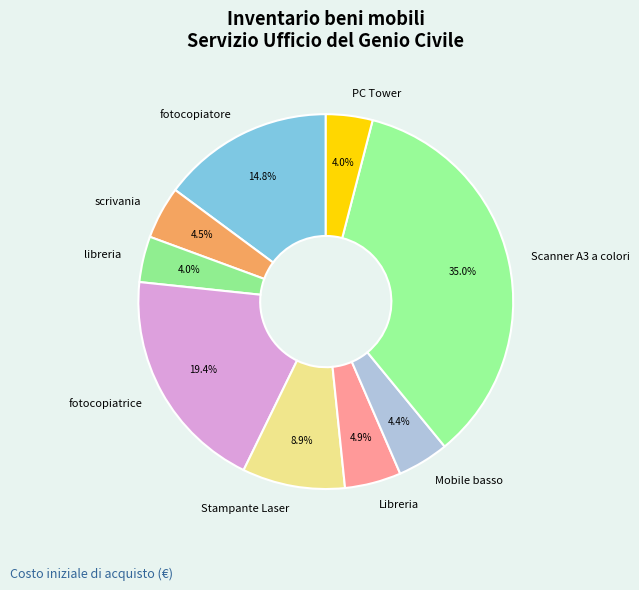

To the nearest percent, what is the average slice percentage?

11%